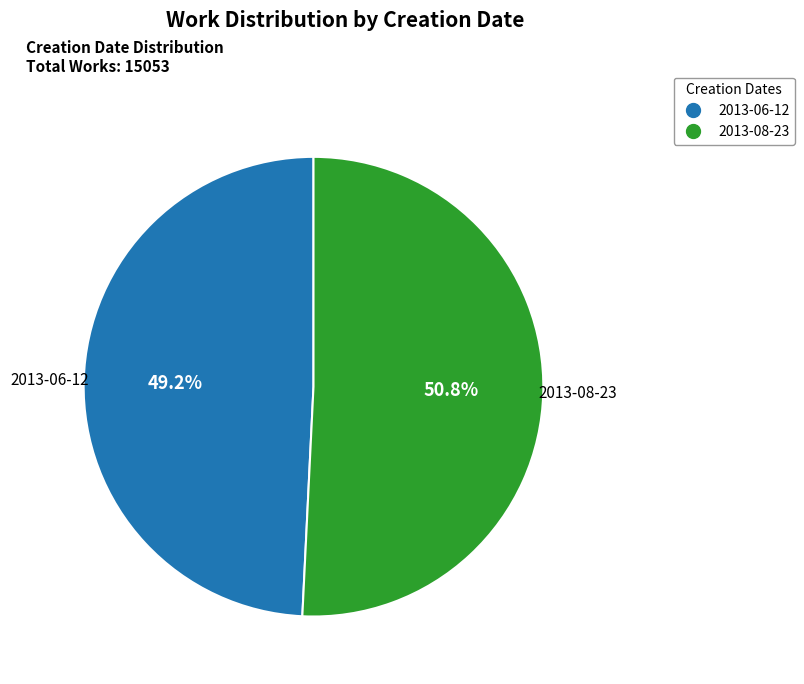

Rank the categories by value from highest to lowest.

2013-08-23, 2013-06-12